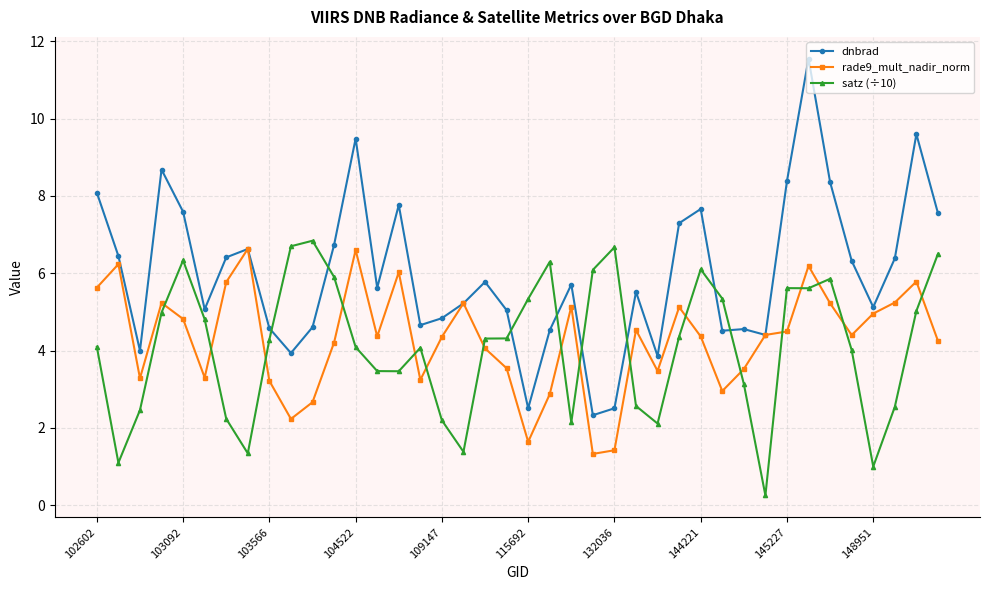

True or false: rade9_mult_nadir_norm and satz (÷10) cross at least once.

True